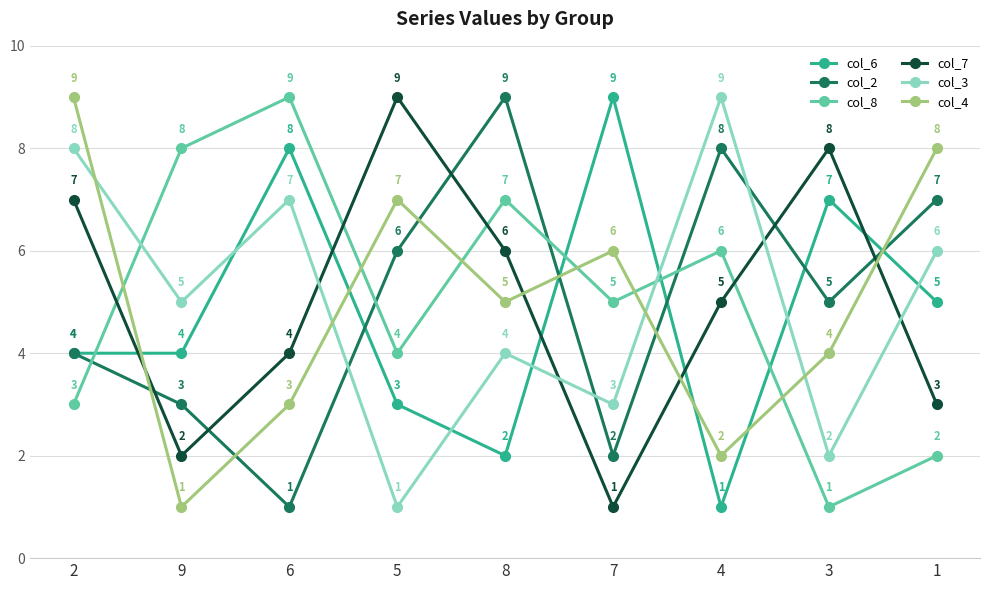

What is the greatest value displayed?

9